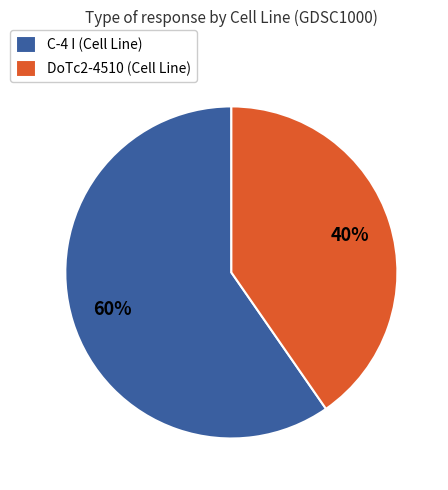

Does any single category account for the majority?

Yes